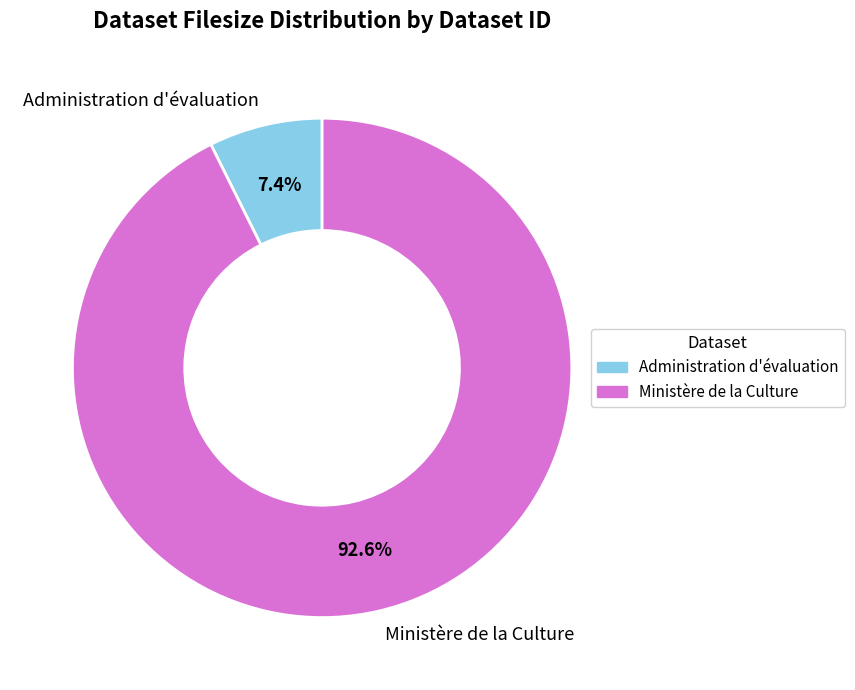

Between Ministère de la Culture and Administration d'évaluation, which is larger?

Ministère de la Culture